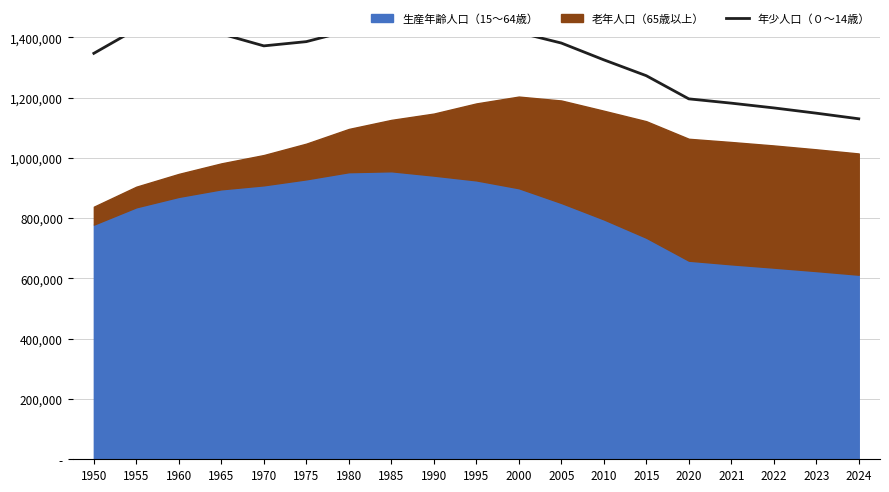

What is the greatest value displayed?

1448517